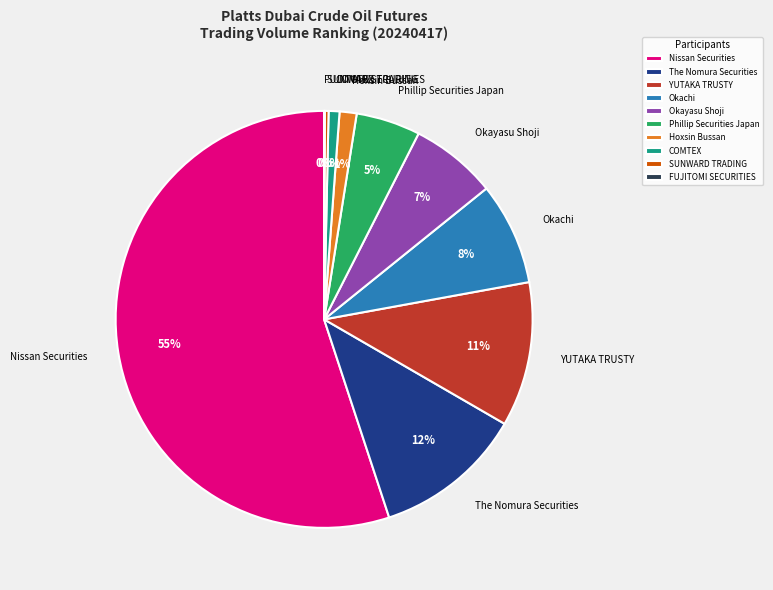

Which has a higher value, Phillip Securities Japan or Nissan Securities?

Nissan Securities